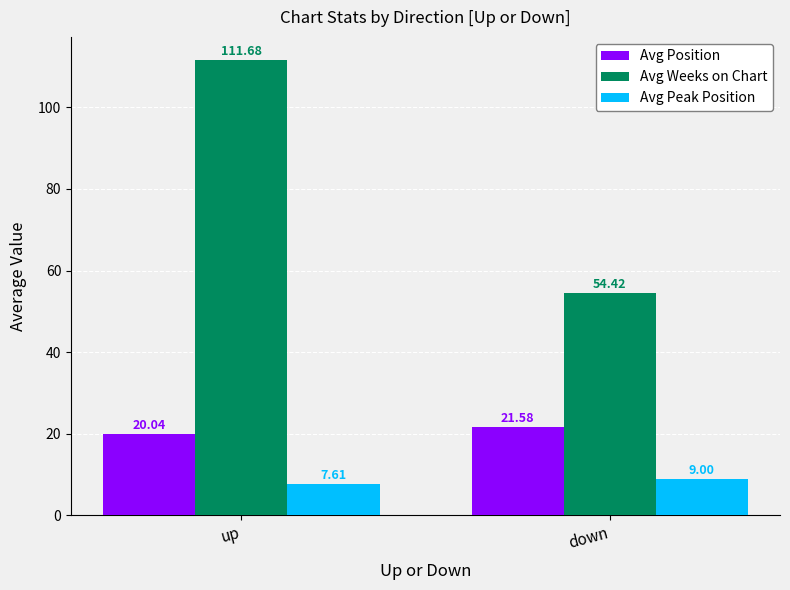

What is the label of the 1st bar from the left?

up